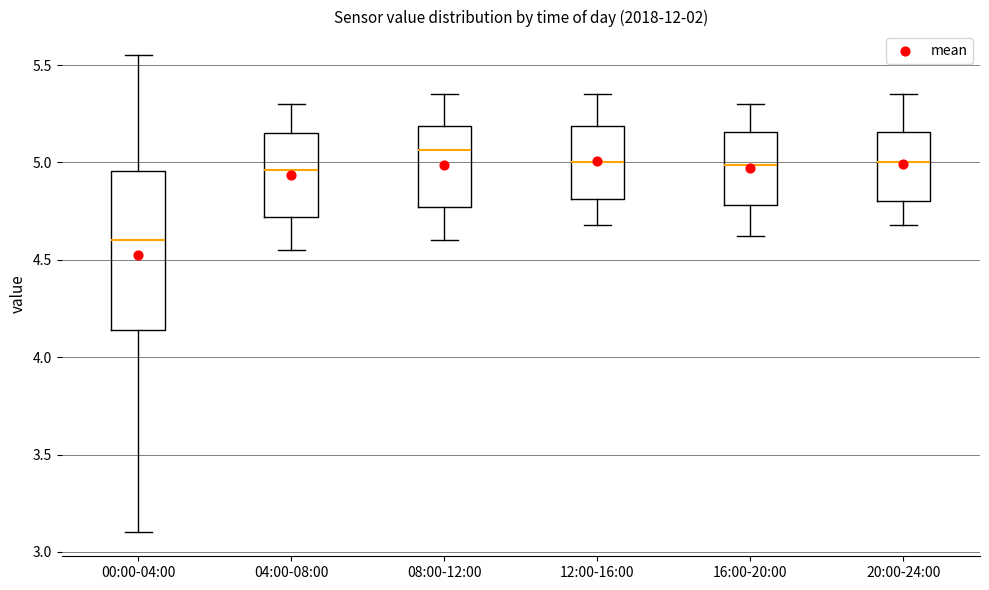

Reading left to right, transcribe this box plot: for each box, give where its median line is, the range the box spans, and where its two whiskers end, as read against the y-axis. The values are not printed on the chart, so give them approximately, as read against the axis.

00:00-04:00: median 4.60, box 4.15 to 4.95, whiskers 3.10 to 5.55
04:00-08:00: median 4.95, box 4.70 to 5.15, whiskers 4.55 to 5.30
08:00-12:00: median 5.05, box 4.75 to 5.20, whiskers 4.60 to 5.35
12:00-16:00: median 5.00, box 4.80 to 5.20, whiskers 4.70 to 5.35
16:00-20:00: median 5.00, box 4.80 to 5.15, whiskers 4.60 to 5.30
20:00-24:00: median 5.00, box 4.80 to 5.15, whiskers 4.70 to 5.35